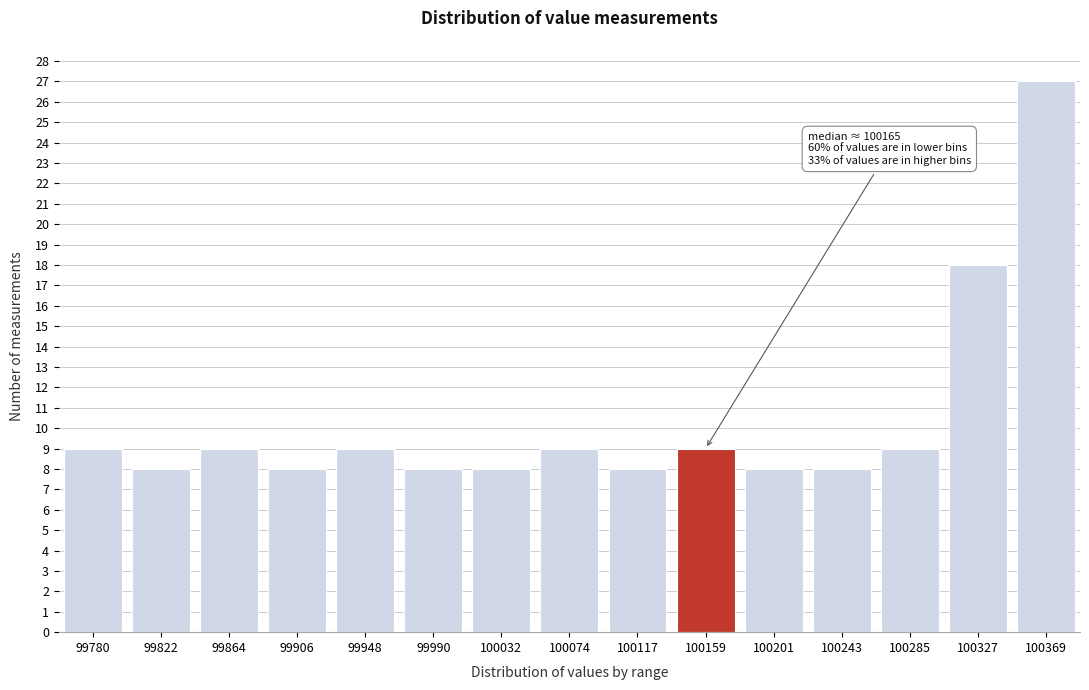

Reading left to right, extract all data points from this chart.

9	8	9	8	9	8	8	9	8	9	8	8	9	18	27